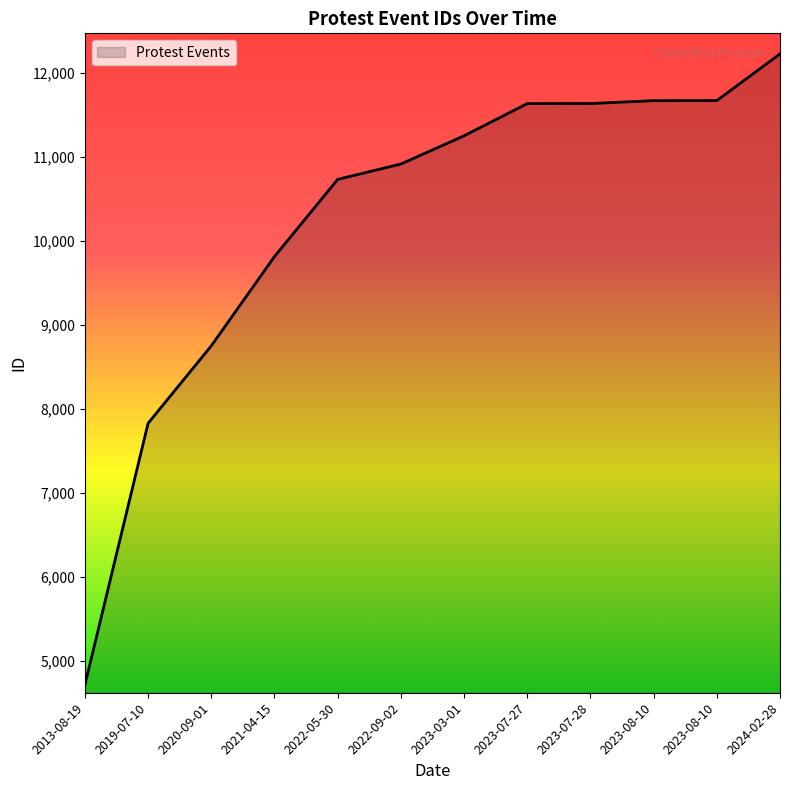

What is the label of the 9th point from the left?

2023-07-28